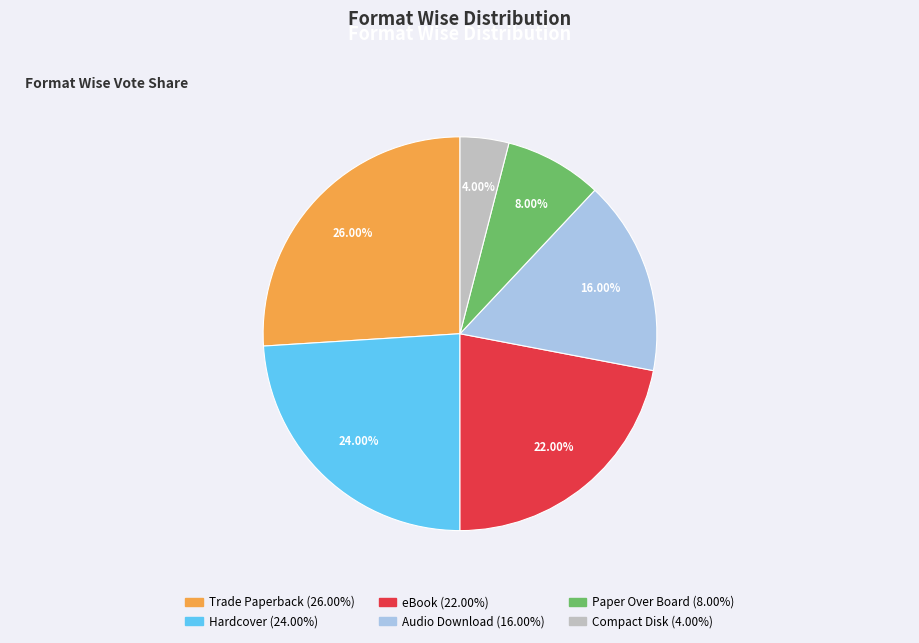

To the nearest percent, what is the difference between the largest and smallest slice percentages?

22%